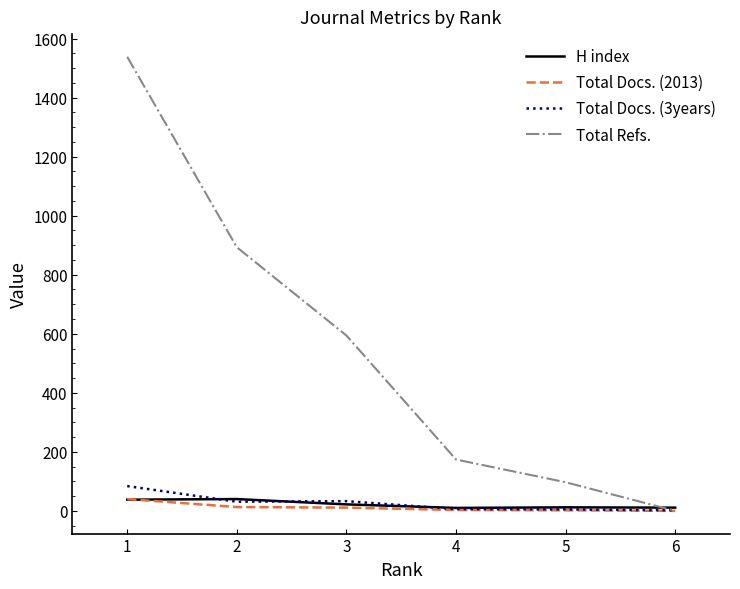

Where do Total Docs. (3years) and Total Refs. first cross each other?

5 and 6